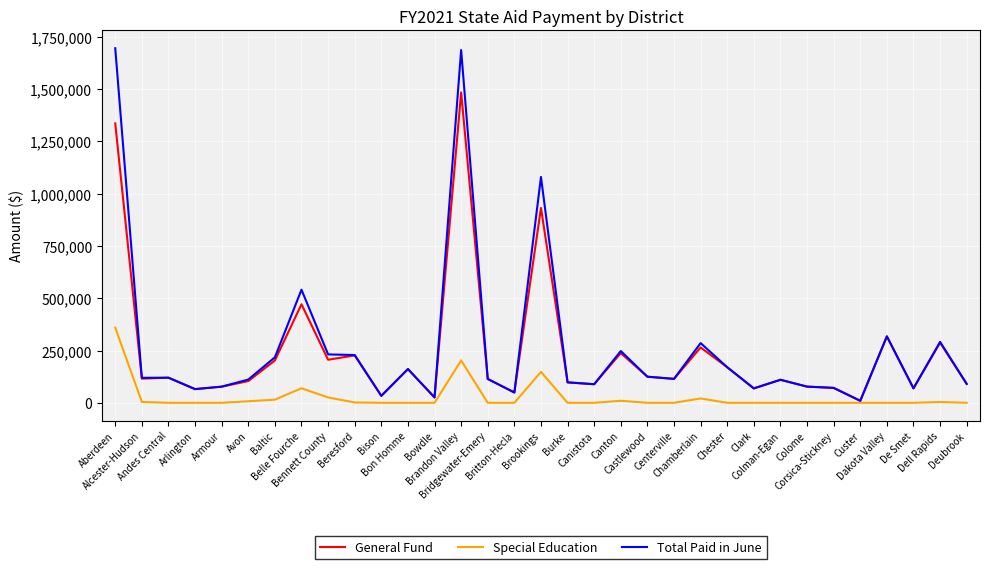

Which series has the largest range (max minus min)?

Total Paid in June